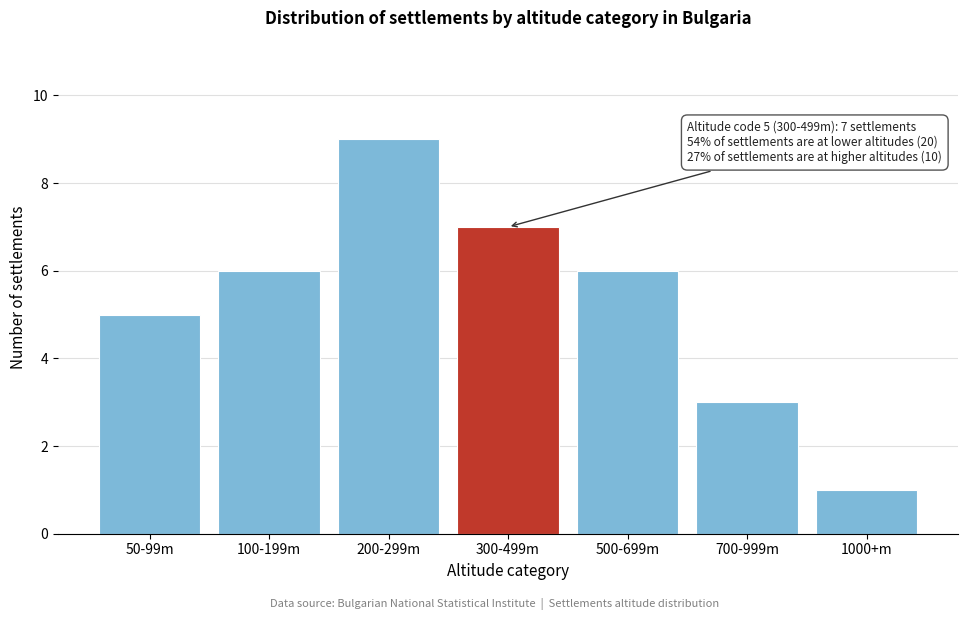

Reading left to right, list all the values displayed in this chart.

5	6	9	7	6	3	1